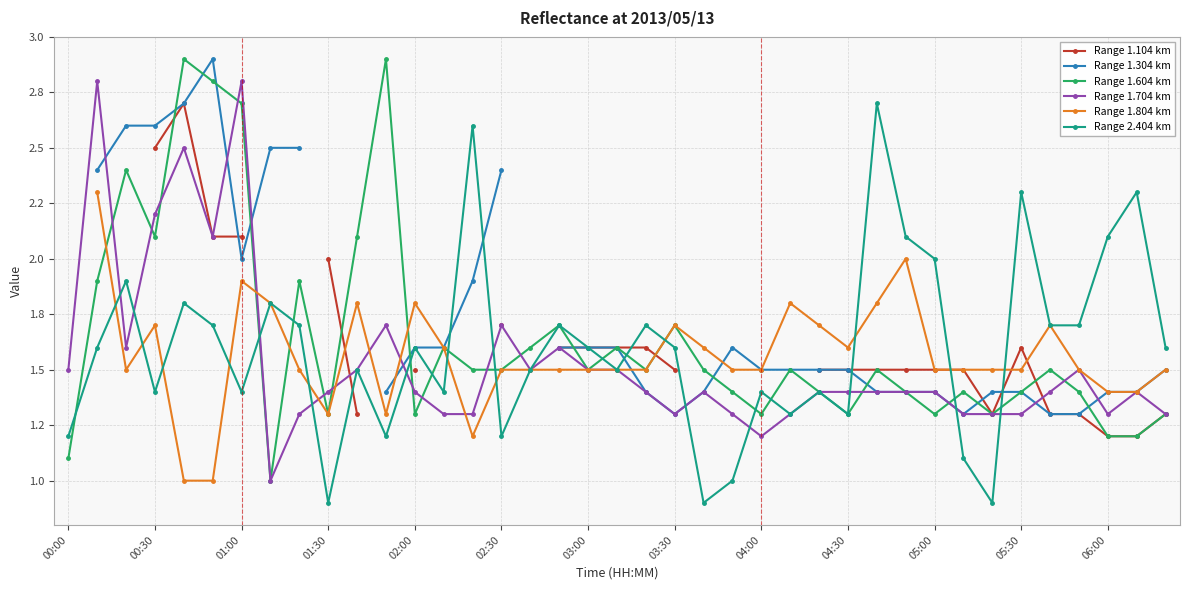

True or false: Range 1.104 km has more than 0 points higher than both neighbors.

True